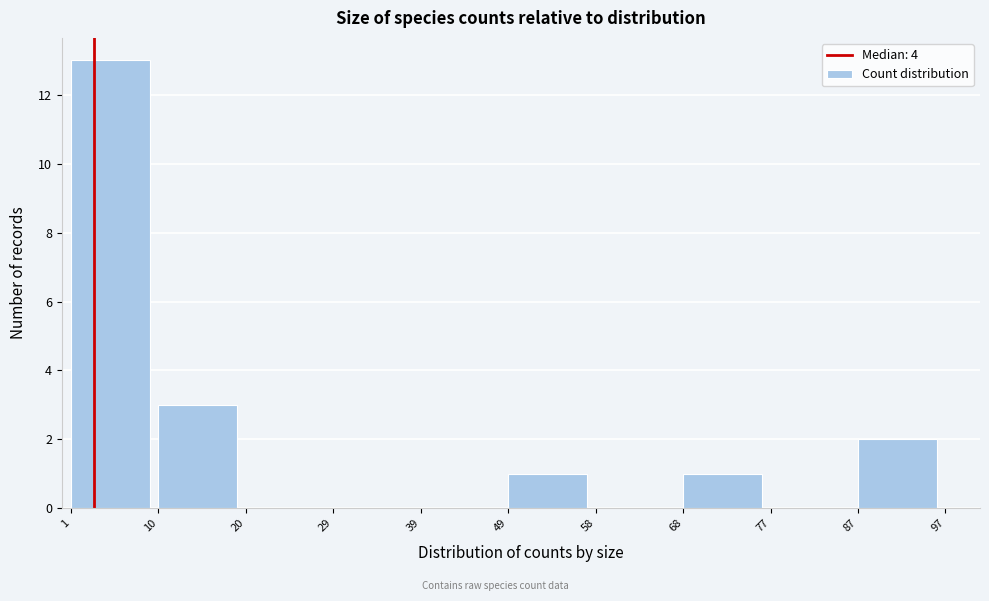

Reading left to right, list every bar in this chart as the range it spans on the x-axis followed by its height. The values are not printed on the chart, so give them approximately, as read against the axis.

1 to 10: 13
10 to 20: 3
20 to 29: 0
29 to 39: 0
39 to 49: 0
49 to 58: 1
58 to 68: 0
68 to 77: 1
77 to 87: 0
87 to 97: 2